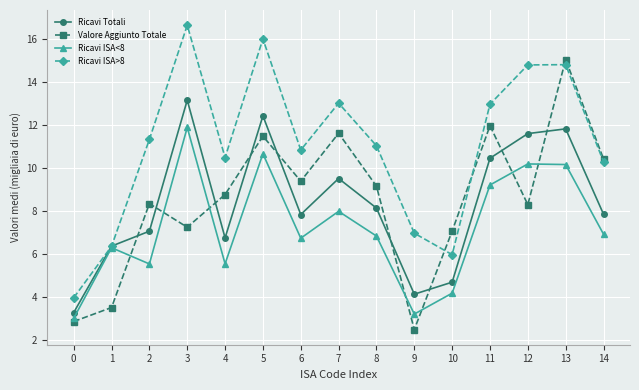

Does the chart have visible grid lines?

Yes